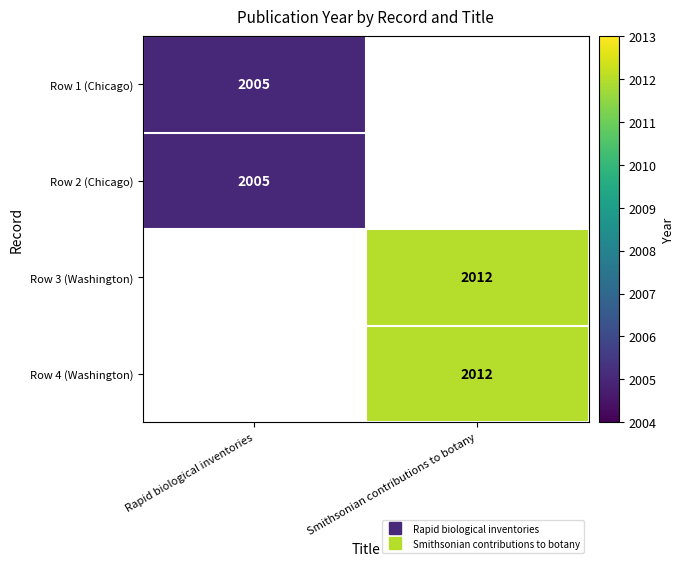

List the labels in order of Row 3 (Washington) value, largest first.

Rapid biological inventories, Smithsonian contributions to botany